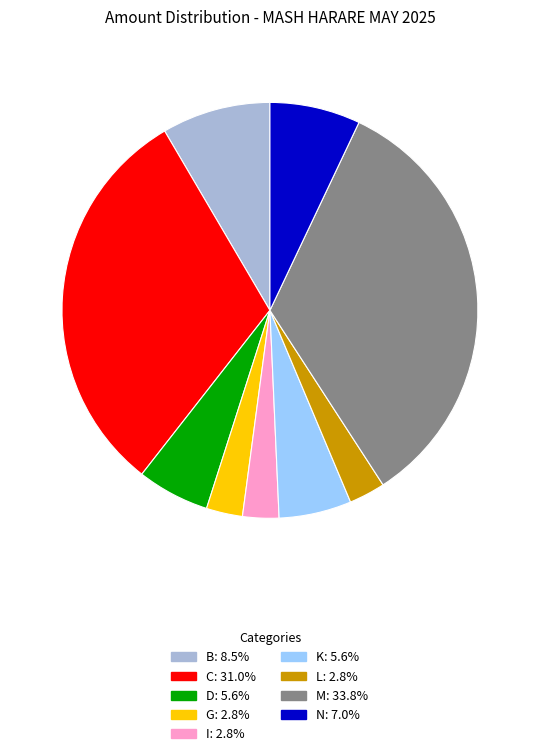

Is there a majority slice in this chart?

No